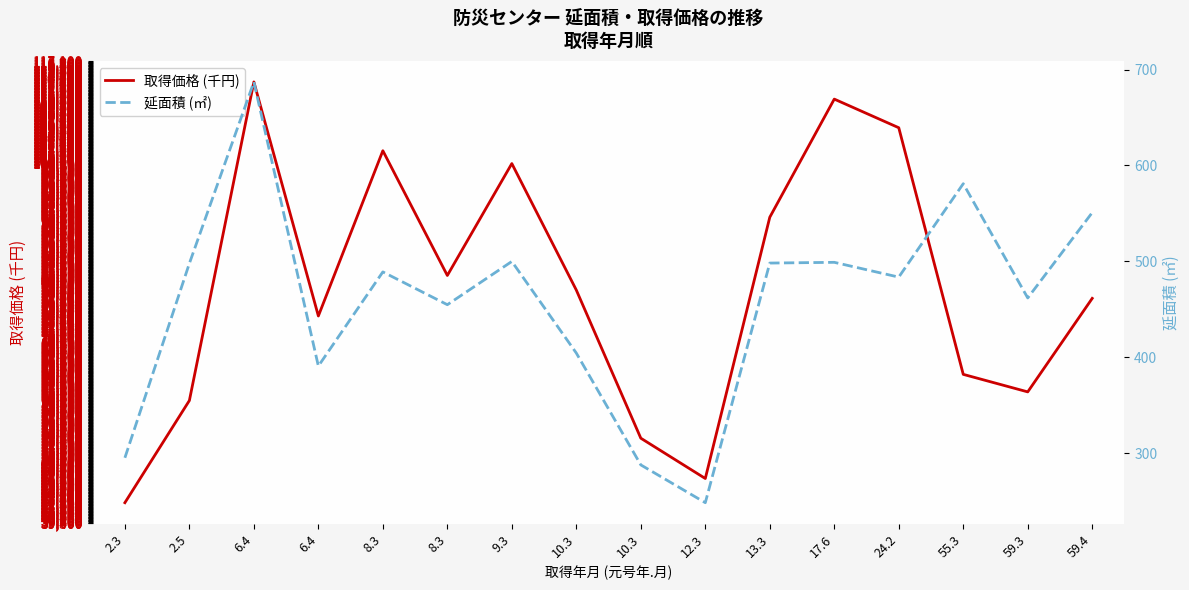

Reading left to right, list all the values displayed in this chart.

取得価格 (千円): 2.3=42745.0	2.5=59946.0	6.4=113583.0	6.4=74180.0	8.3=102000.0	8.3=81000.0	9.3=99838.0	10.3=78540.0	10.3=53603.0	12.3=46817.0	13.3=90804.0	17.6=110691.0	24.2=105871.0	55.3=64350.0	59.3=61400.0	59.4=77144.0
延面積 (㎡): 2.3=295.2	2.5=497.9	6.4=687.1	6.4=390.8	8.3=489.0	8.3=454.8	9.3=499.9	10.3=404.4	10.3=287.8	12.3=248.4	13.3=498.2	17.6=499.0	24.2=483.6	55.3=581.0	59.3=461.8	59.4=550.9